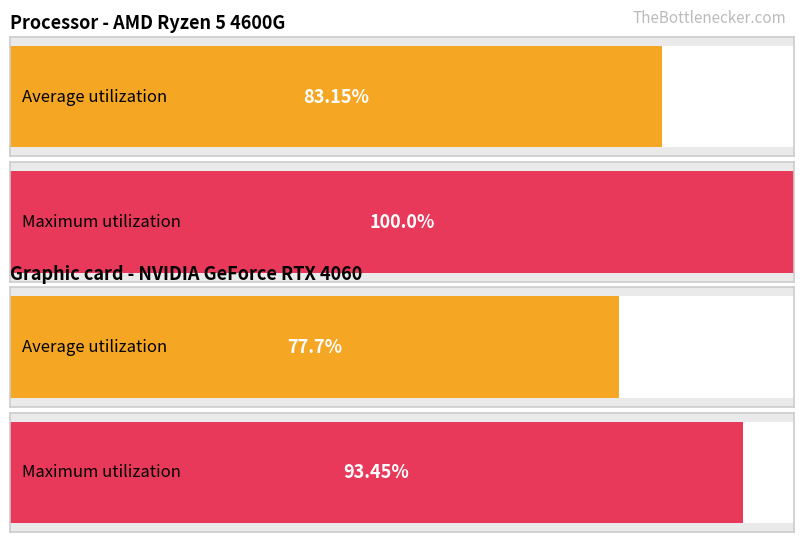

What are all the series names shown in the legend?

Average utilization, Maximum utilization